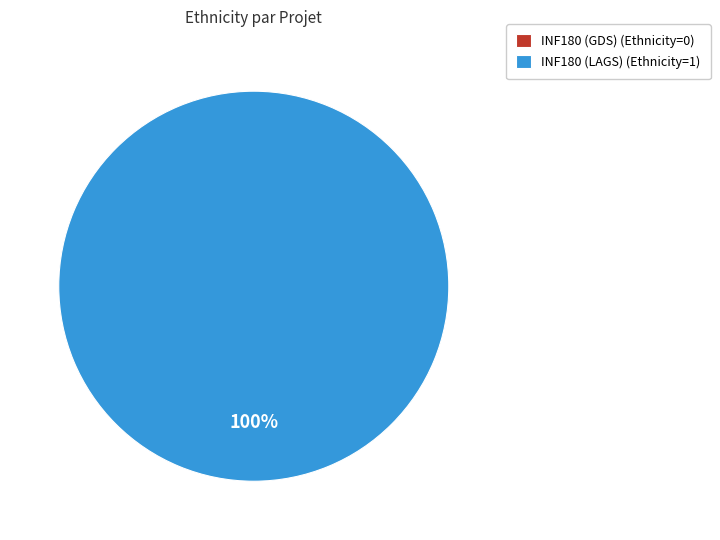

How many segments does this pie chart have?

2